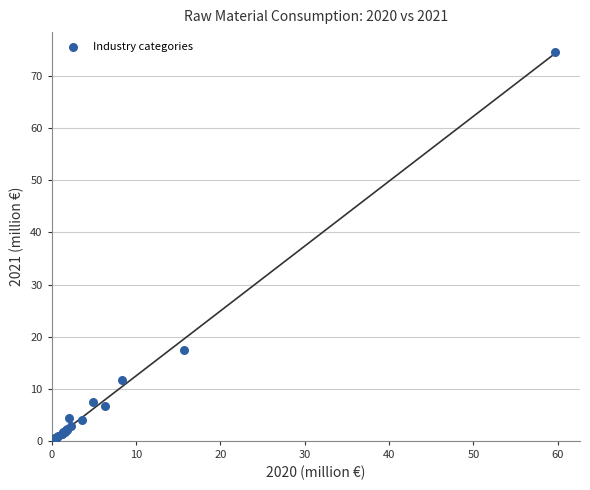

What Y value in the scatter plot is closest to 37?

17.5